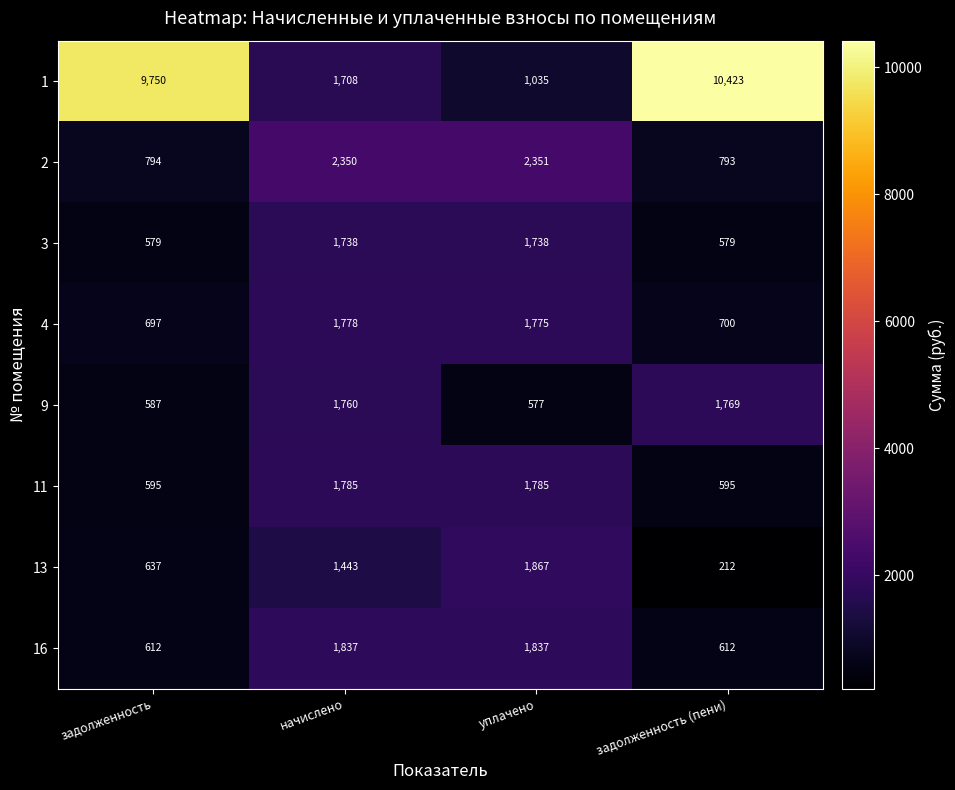

At which category does the chart reach its minimum across all series?

задолженность (пени)